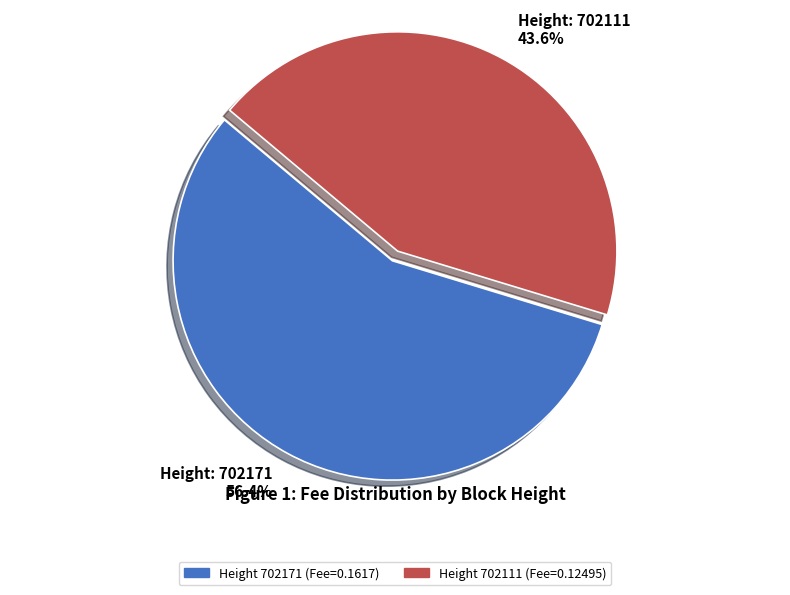

Is there a majority slice in this chart?

Yes